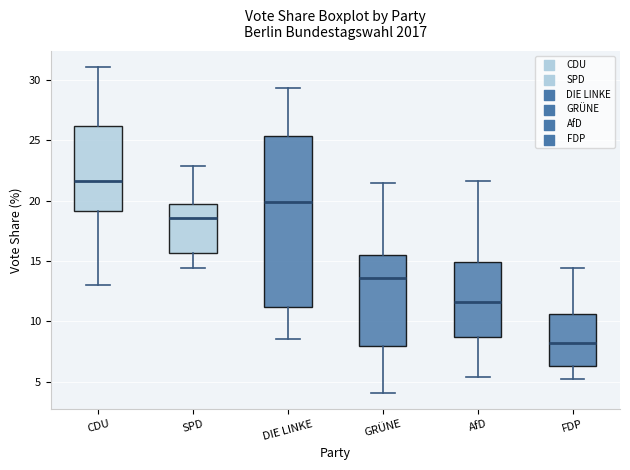

Reading left to right, transcribe this box plot: for each box, give where its median line is, the range the box spans, and where its two whiskers end, as read against the y-axis. The values are not printed on the chart, so give them approximately, as read against the axis.

CDU: median 21.5, box 19.0 to 26.0, whiskers 13.0 to 31.0
SPD: median 18.5, box 15.5 to 19.5, whiskers 14.5 to 23.0
DIE LINKE: median 20.0, box 11.0 to 25.5, whiskers 8.5 to 29.5
GRÜNE: median 13.5, box 8.0 to 15.5, whiskers 4.0 to 21.5
AfD: median 11.5, box 8.5 to 15.0, whiskers 5.5 to 21.5
FDP: median 8.0, box 6.5 to 10.5, whiskers 5.5 to 14.5